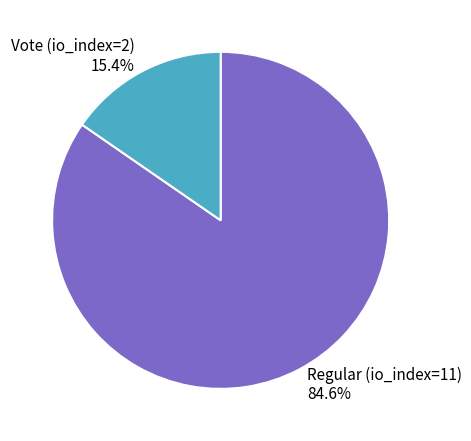

Is there a majority slice in this chart?

Yes